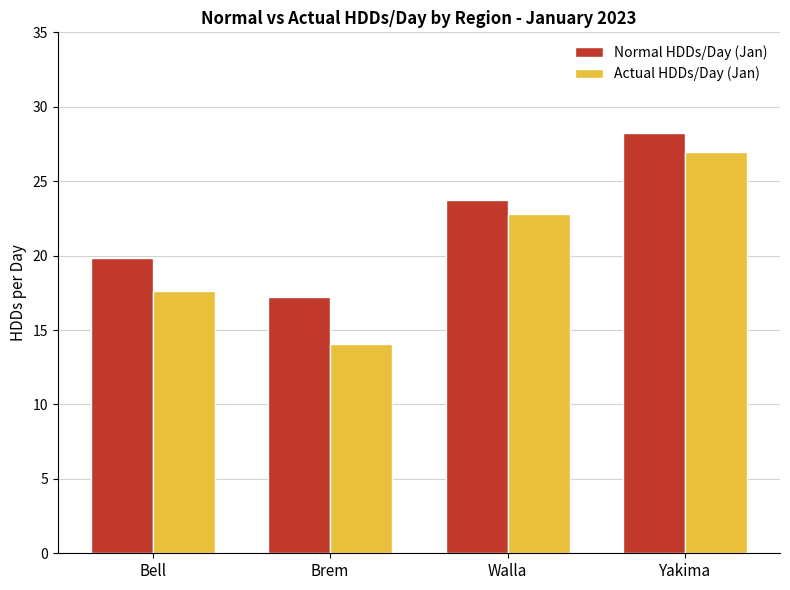

Rank the series at Yakima from highest to lowest value.

Normal HDDs/Day (Jan), Actual HDDs/Day (Jan)